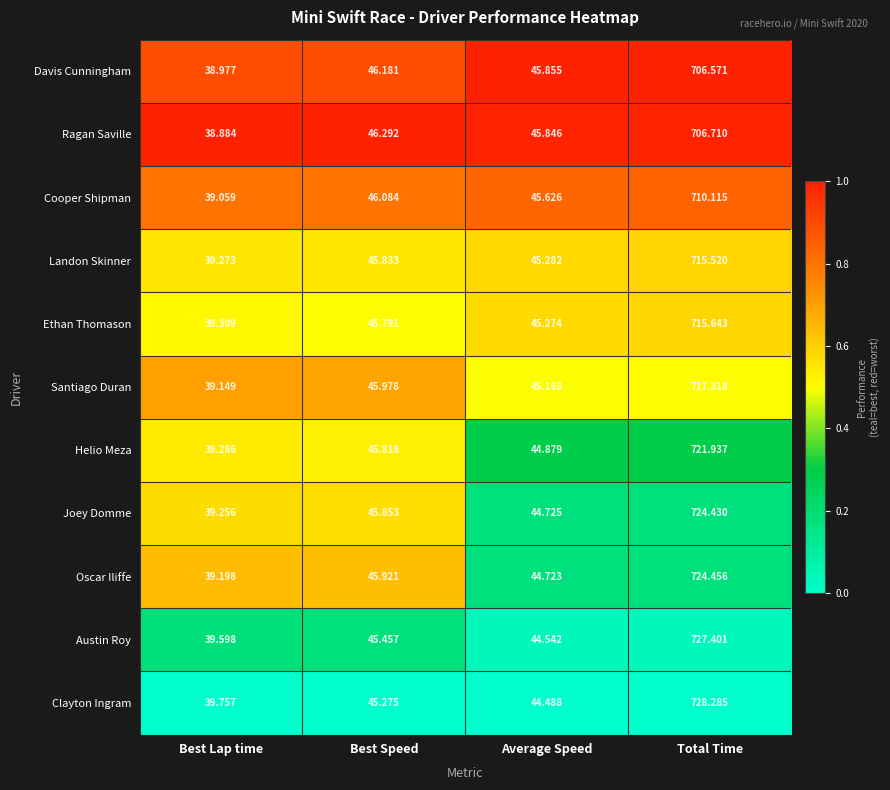

List the series in order of their peak value, highest first.

Clayton Ingram, Austin Roy, Oscar Iliffe, Joey Domme, Helio Meza, Santiago Duran, Ethan Thomason, Landon Skinner, Cooper Shipman, Ragan Saville, Davis Cunningham